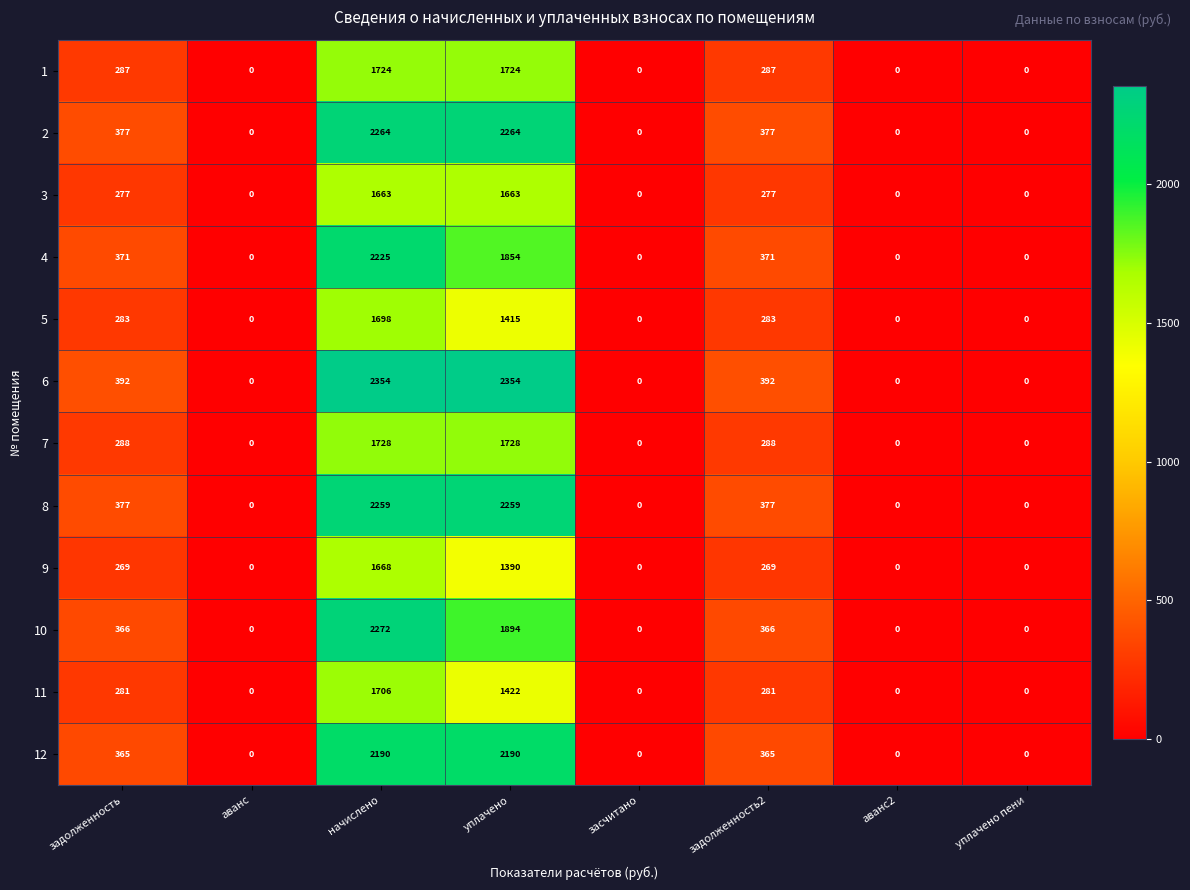

What value does the 11 series have at уплачено, to the nearest 50?

1400